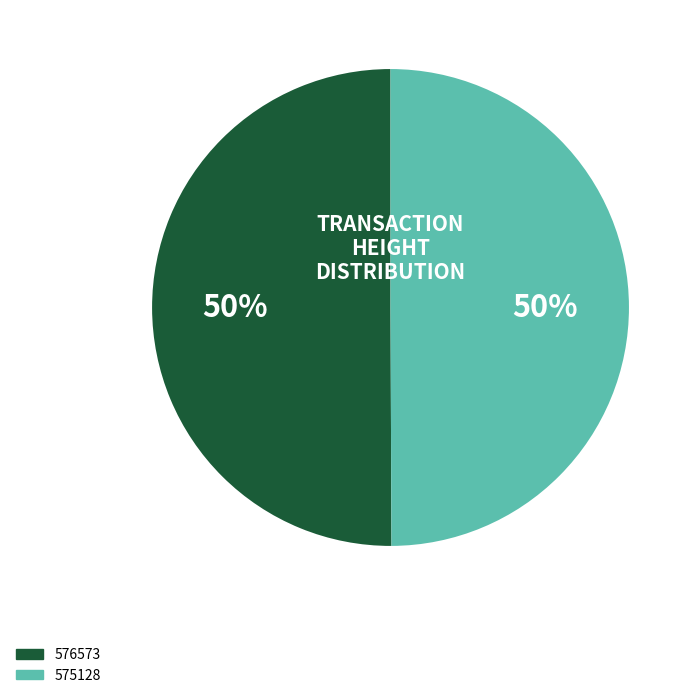

What is the ratio of the value at 576573 to the value at 575128?

1.0